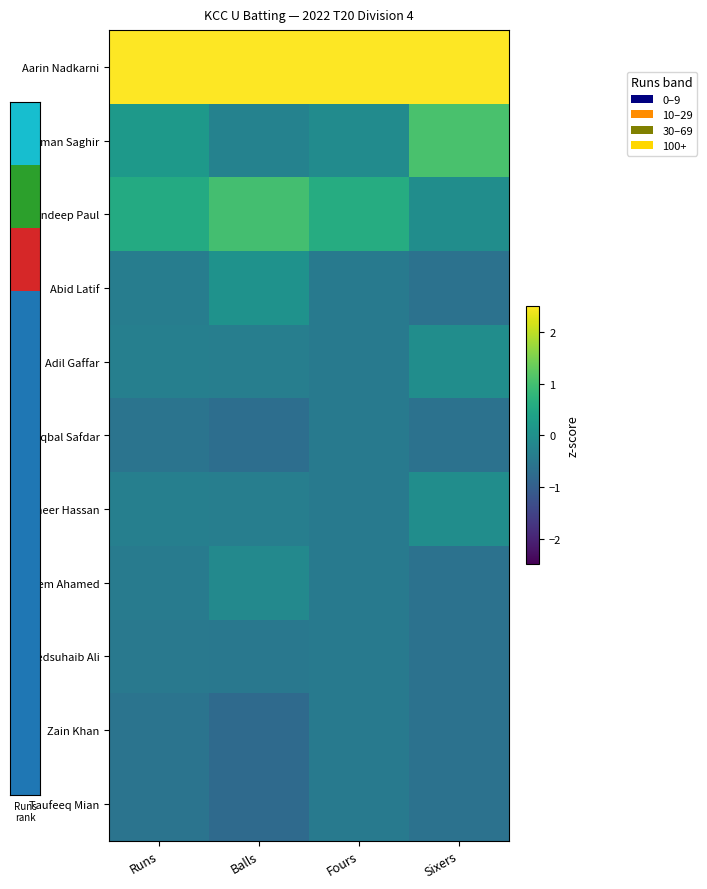

At Fours, list the series in order from smallest to largest.

Abid Latif, Adil Gaffar, Iqbal Safdar, Shaheer Hassan, Waseem Ahamed, Syedsuhaib Ali, Zain Khan, Taufeeq Mian, Rehman Saghir, Tarundeep Paul, Aarin Nadkarni